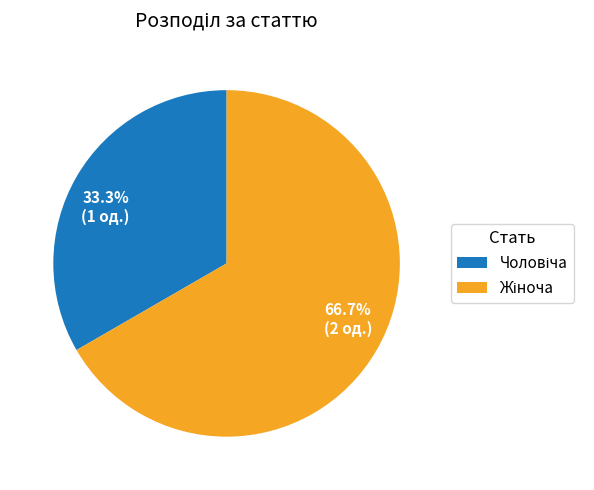

Approximately how many times larger is the value at 33.3% (1 од.) compared to 66.7% (2 од.)?

0.5